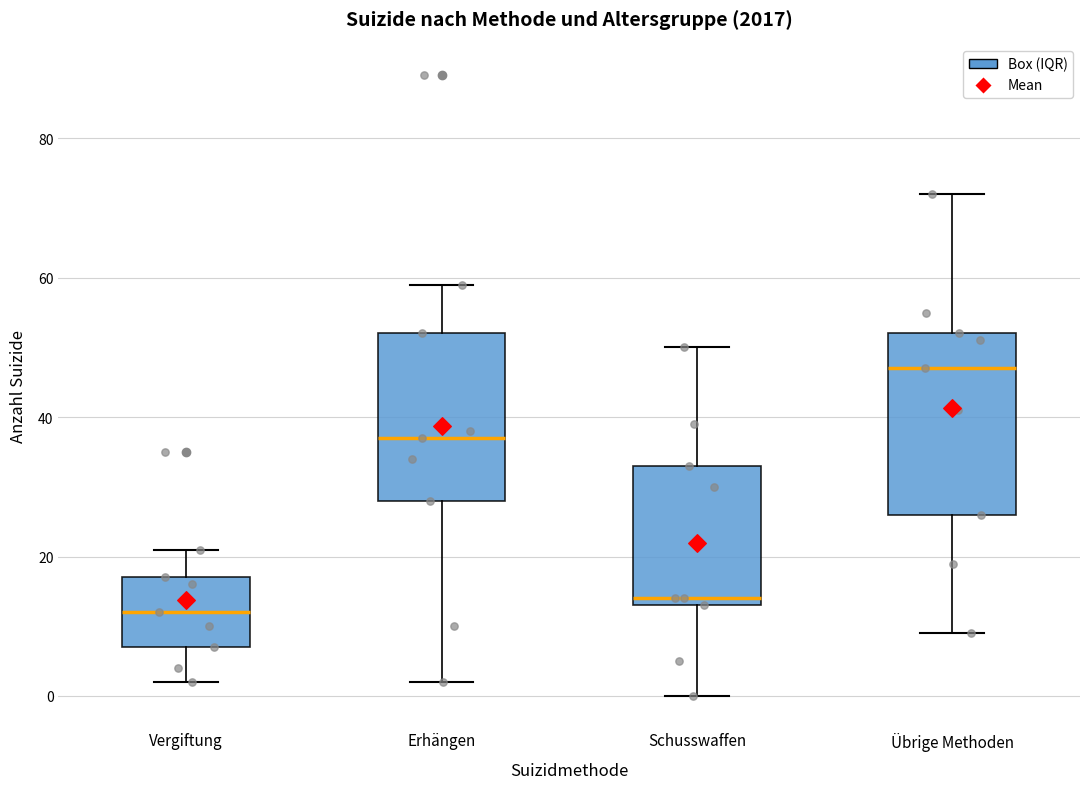

Reading left to right, transcribe this box plot: for each box, give where its median line is, the range the box spans, and where its two whiskers end, as read against the y-axis. The values are not printed on the chart, so give them approximately, as read against the axis.

Vergiftung: median 12, box 8 to 18, whiskers 2 to 22
Erhängen: median 38, box 28 to 52, whiskers 2 to 60
Schusswaffen: median 14 (just above the box's lower edge), box 14 to 34, whiskers 0 to 50
Übrige Methoden: median 48, box 26 to 52, whiskers 10 to 72